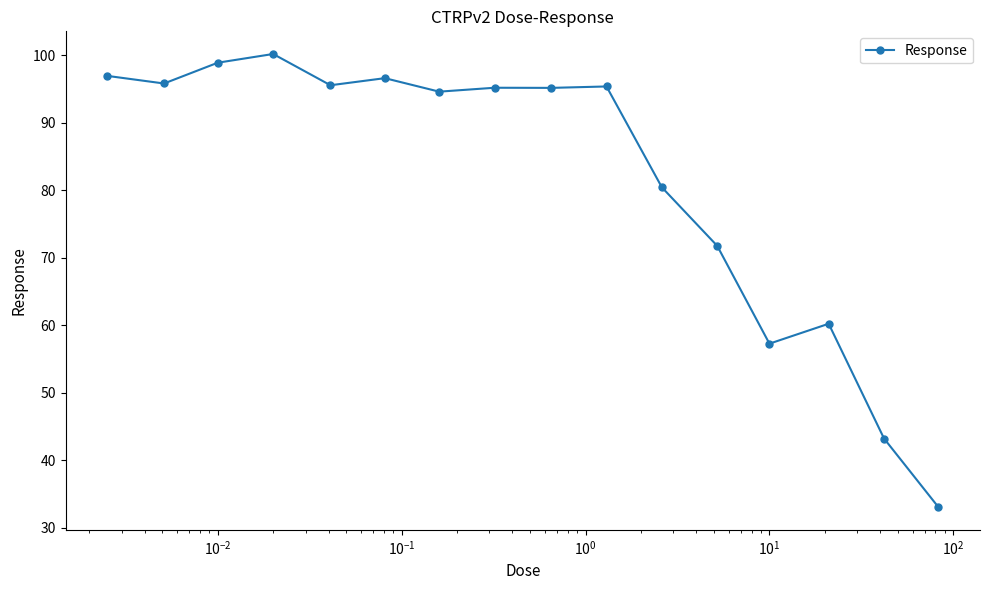

What is the difference between the maximum and minimum values?

67.1